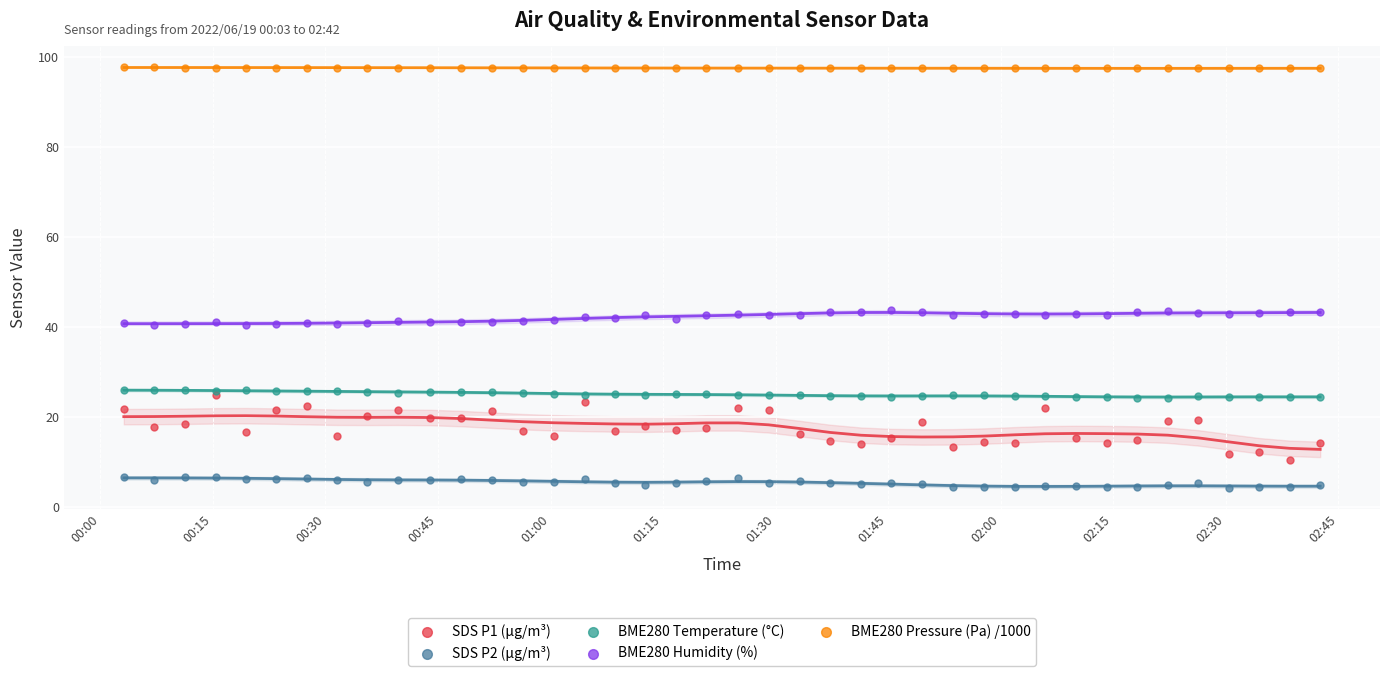

Which series contains the lowest Y value?

SDS P2 (µg/m³)